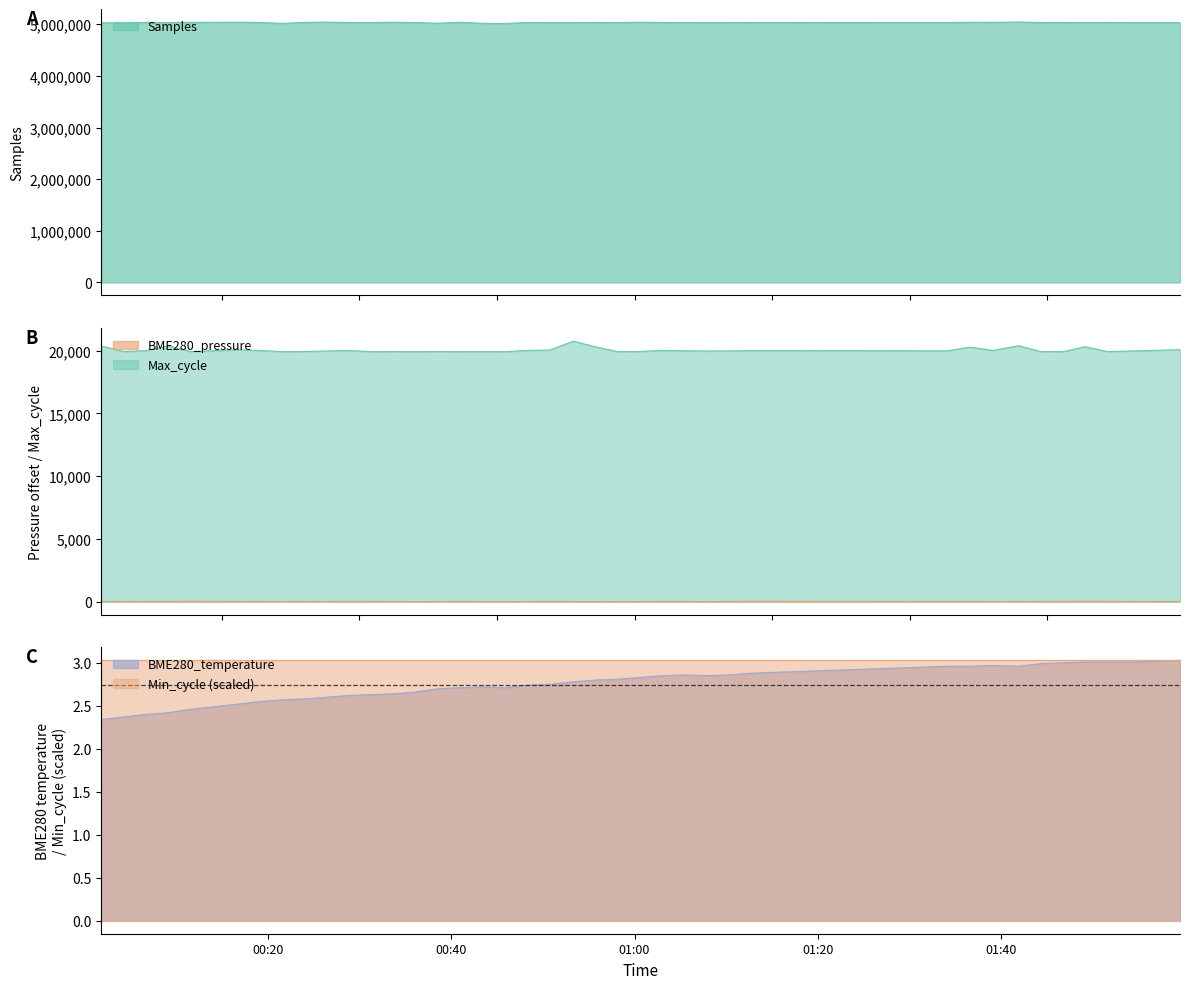

At which category is the sum across all series the highest?

2022/01/22 01:41:53